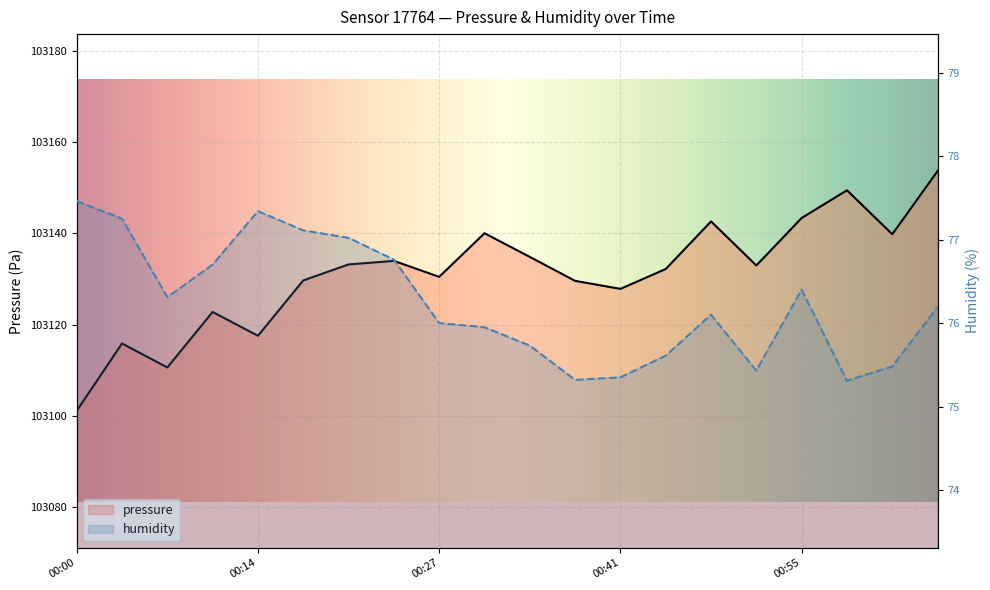

Which series has the largest range (max minus min)?

pressure